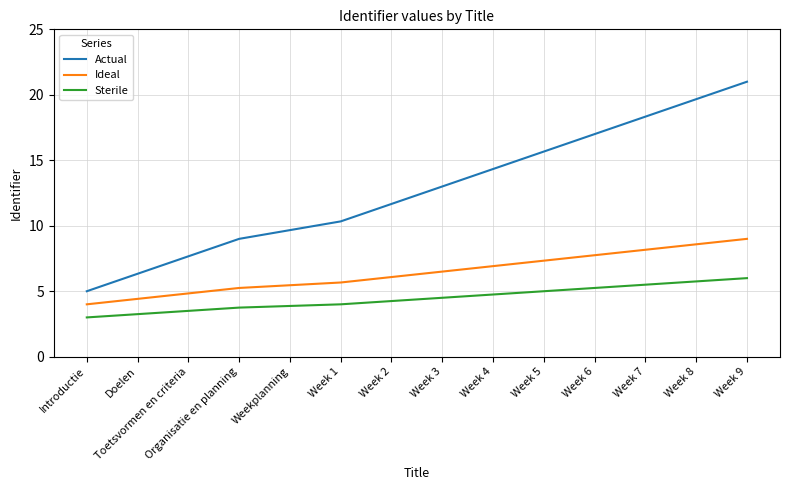

Which series has the largest range (max minus min)?

Actual